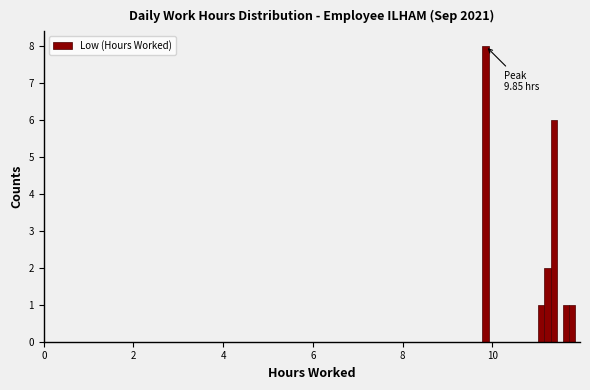

Around what value on the x-axis is the tallest bar? Give the approximate position of its centre, as read against the axis.

9.8